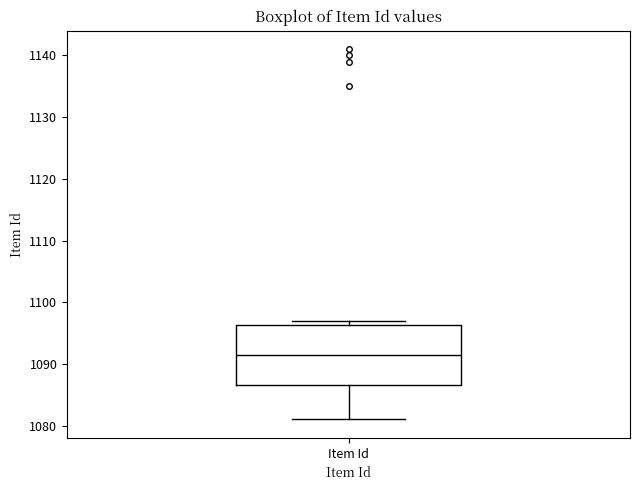

Transcribe this box plot: give where the median line is, the range the box spans, and where the two whiskers end, as read against the y-axis. The values are not printed on the chart, so give them approximately, as read against the axis.

median 1092, box 1087 to 1096, whiskers 1081 to 1097